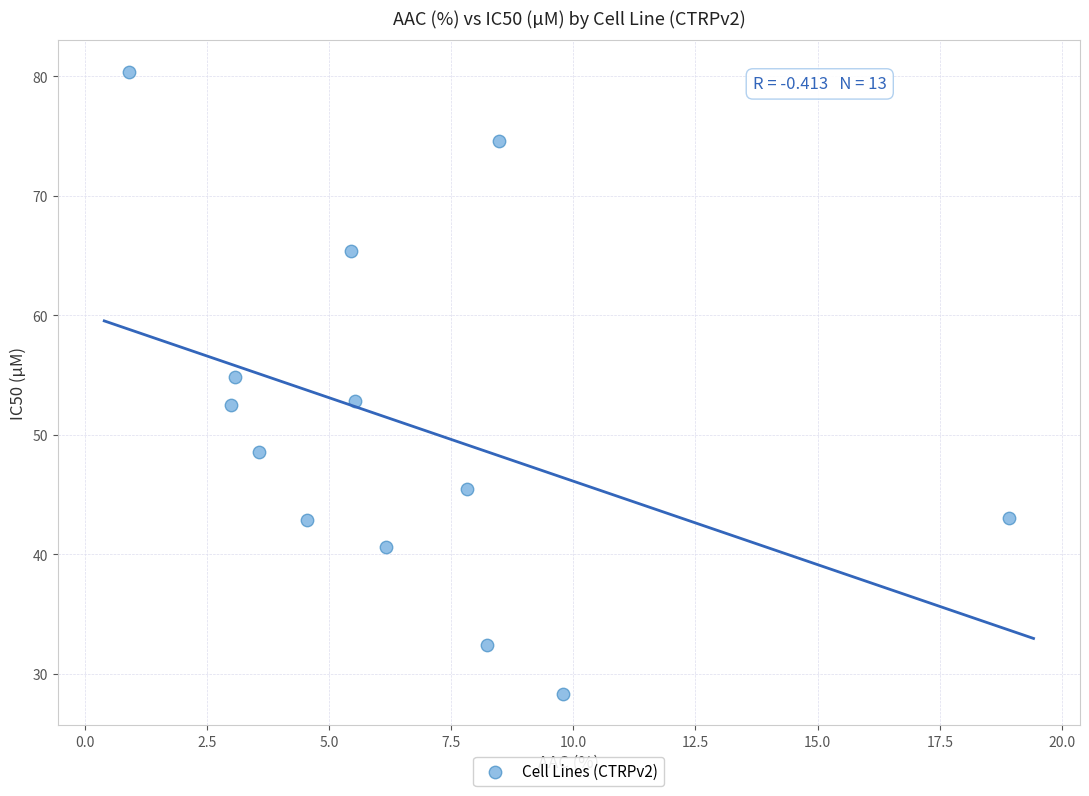

What is the range of X values (max minus min)?

18.0